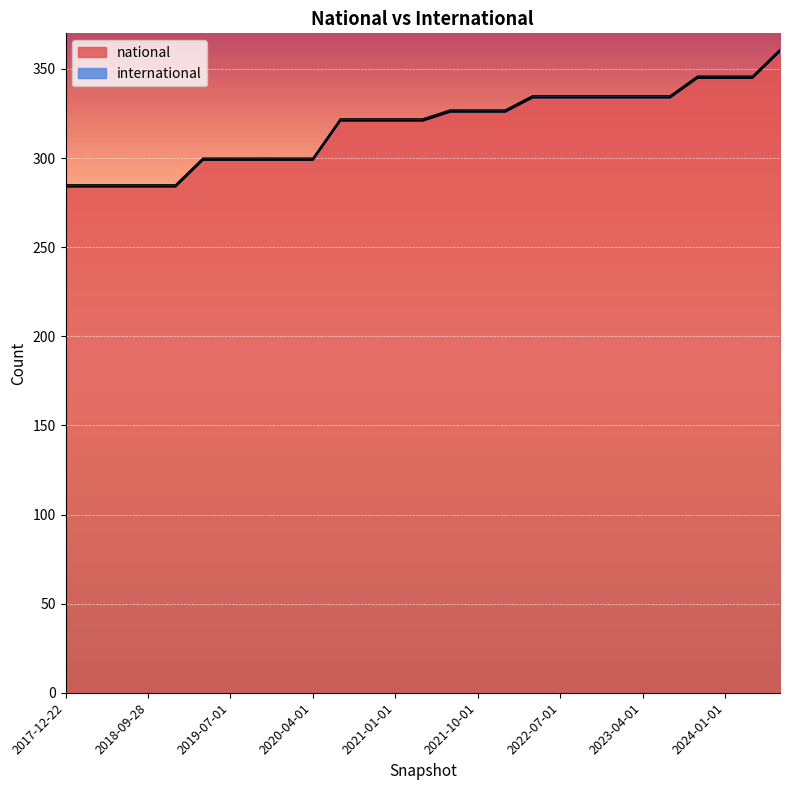

What is the minimum value shown in the chart?

284